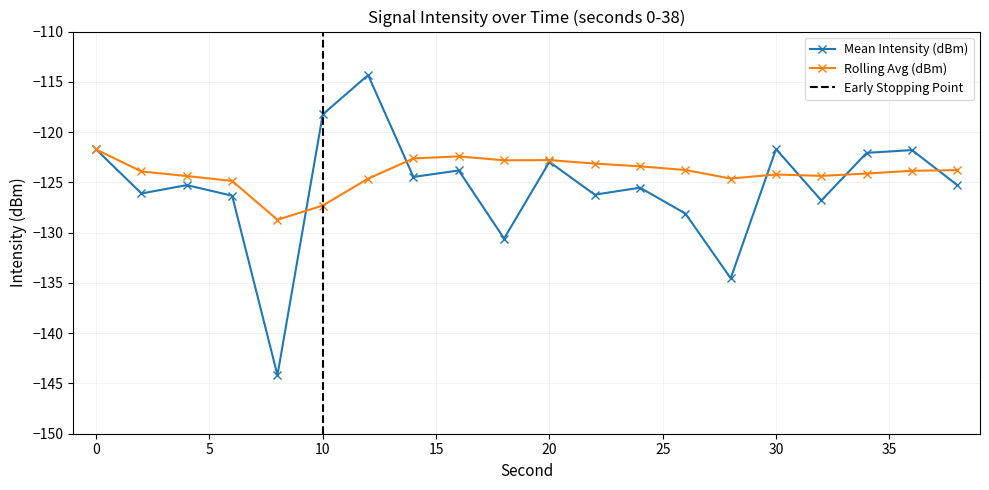

At which label is Rolling Avg (dBm) closest to -125?

6